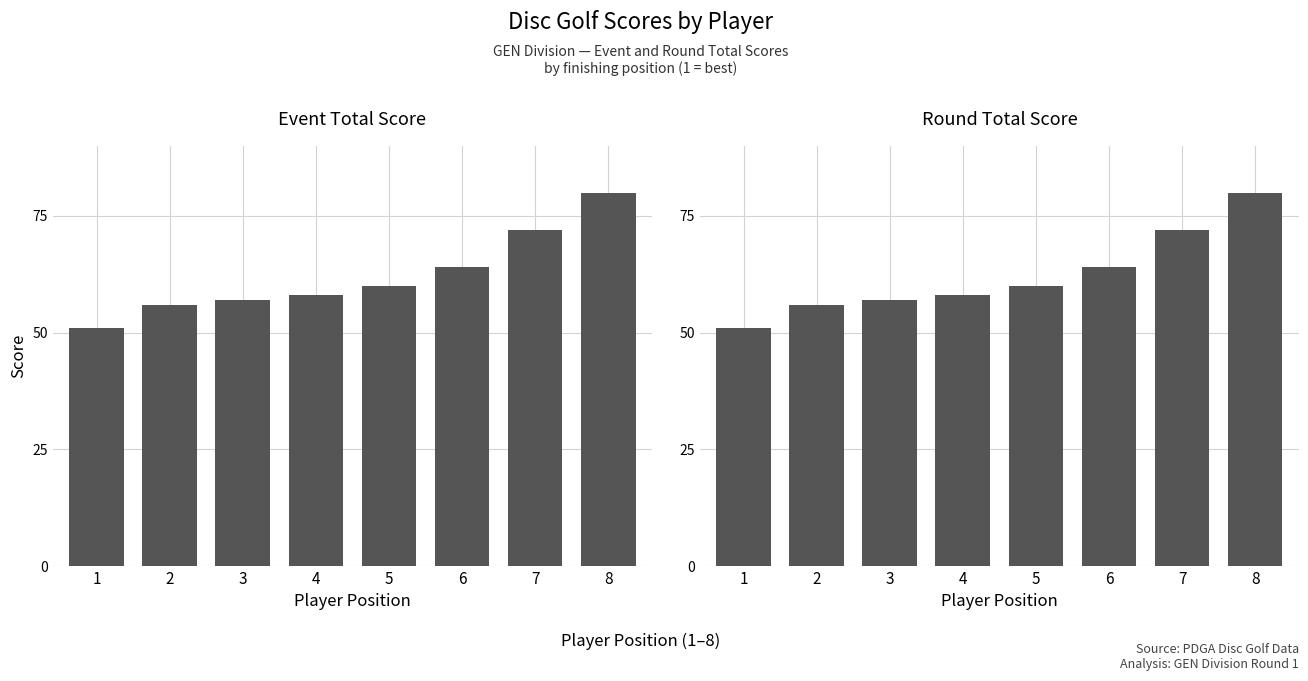

How many values in the round_total_score series are below 60?

4